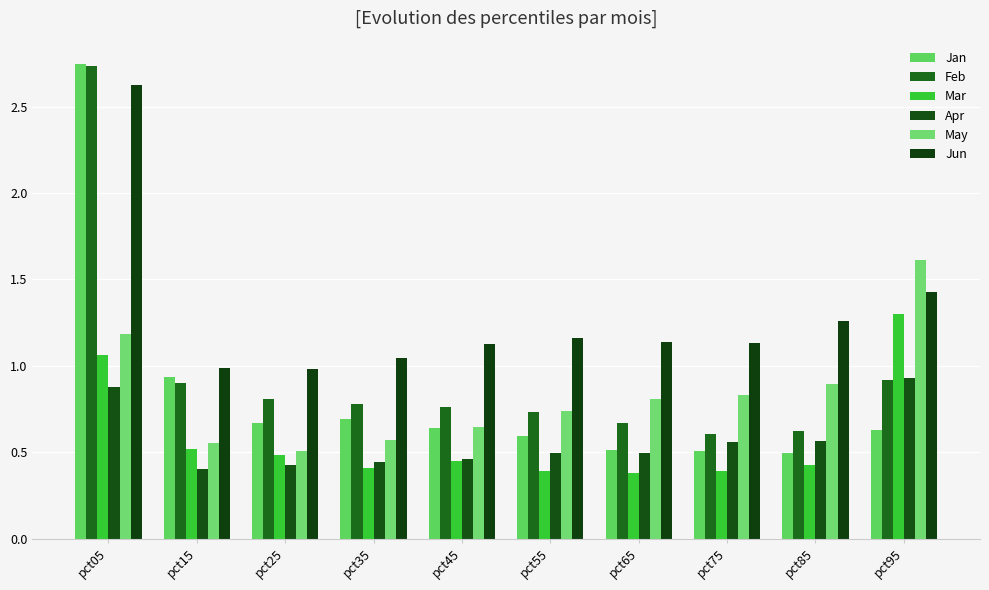

Is the value of Jun at pct45 greater than the value of Jan at pct35?

Yes